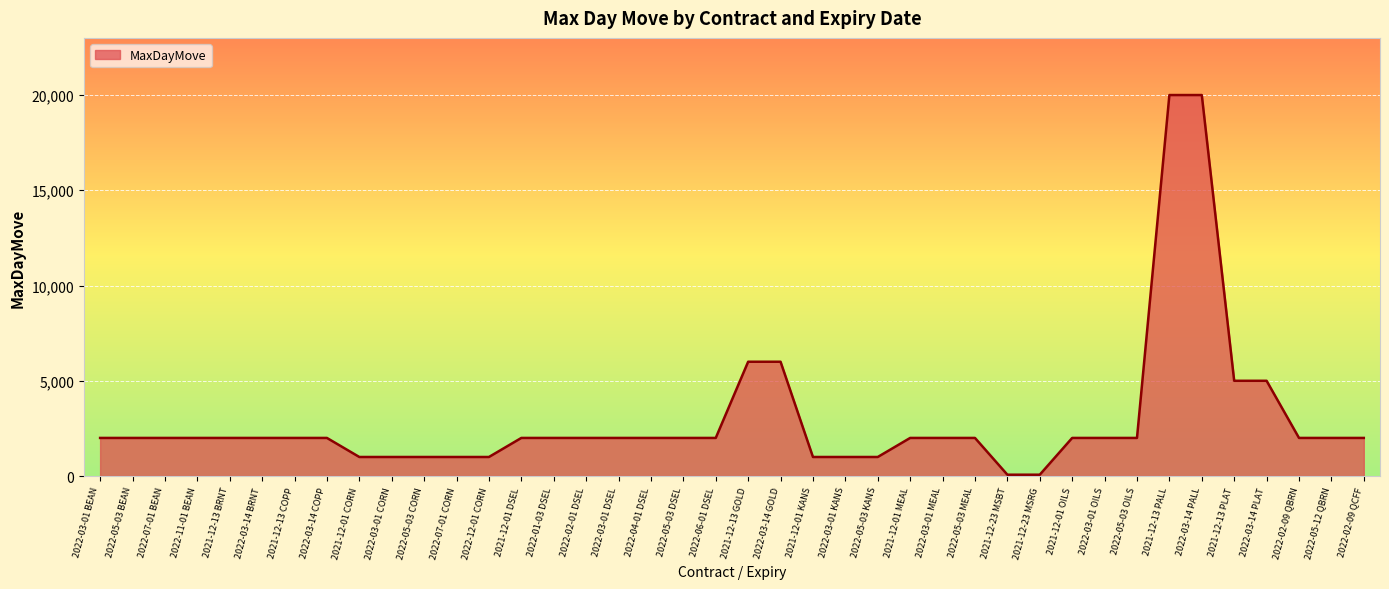

True or false: the data shows 2000 at 2022-03-01 DSEL.

True